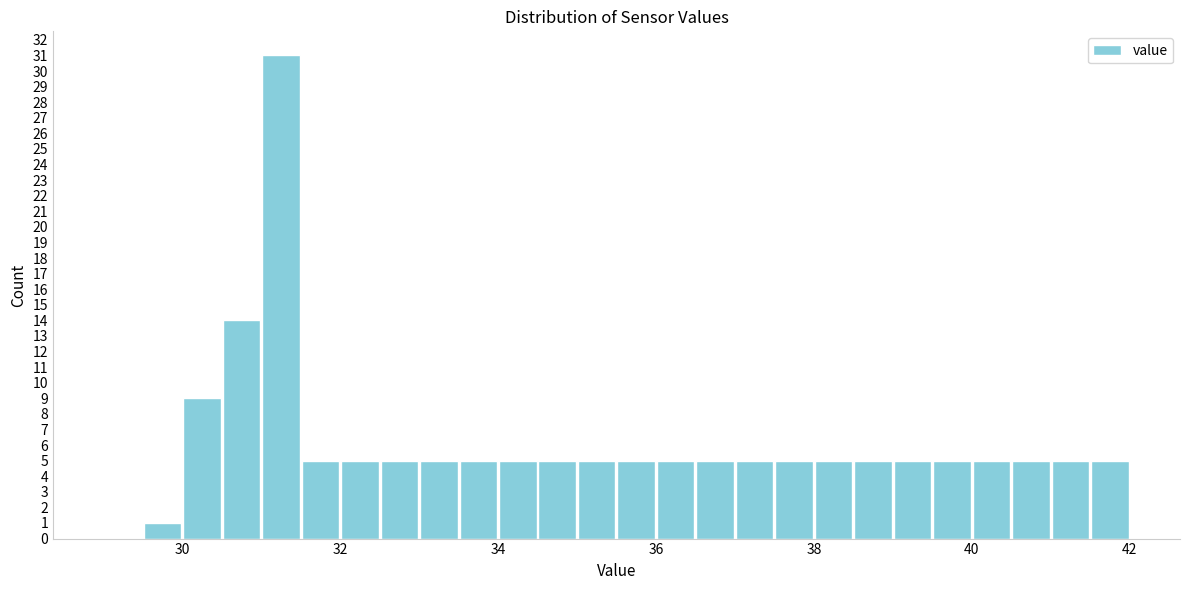

Around what value on the x-axis is the tallest bar? Give the approximate position of its centre, as read against the axis.

31.2